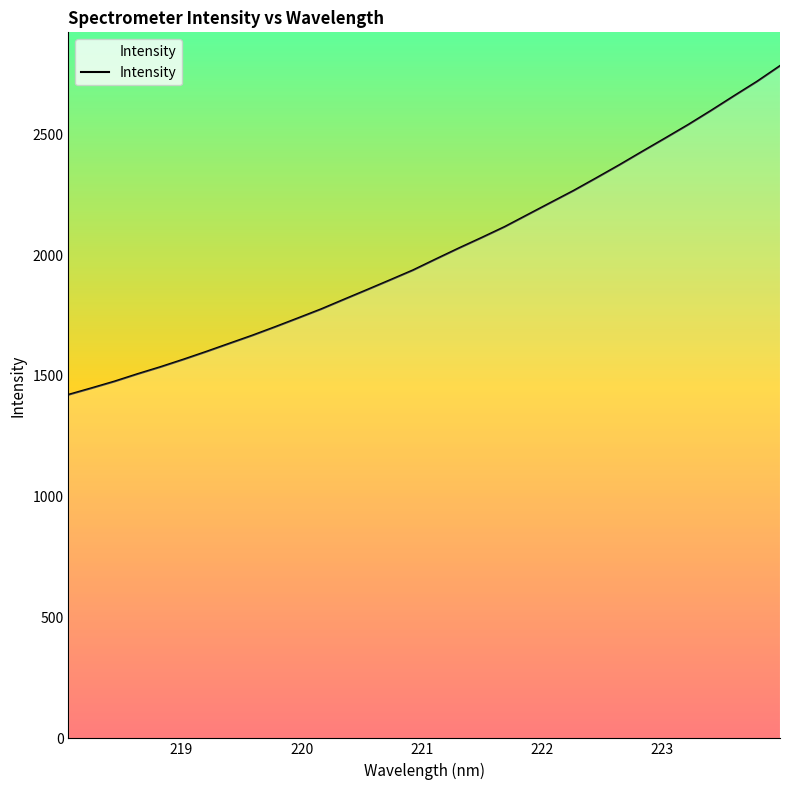

What is the smallest value displayed?

1421.7